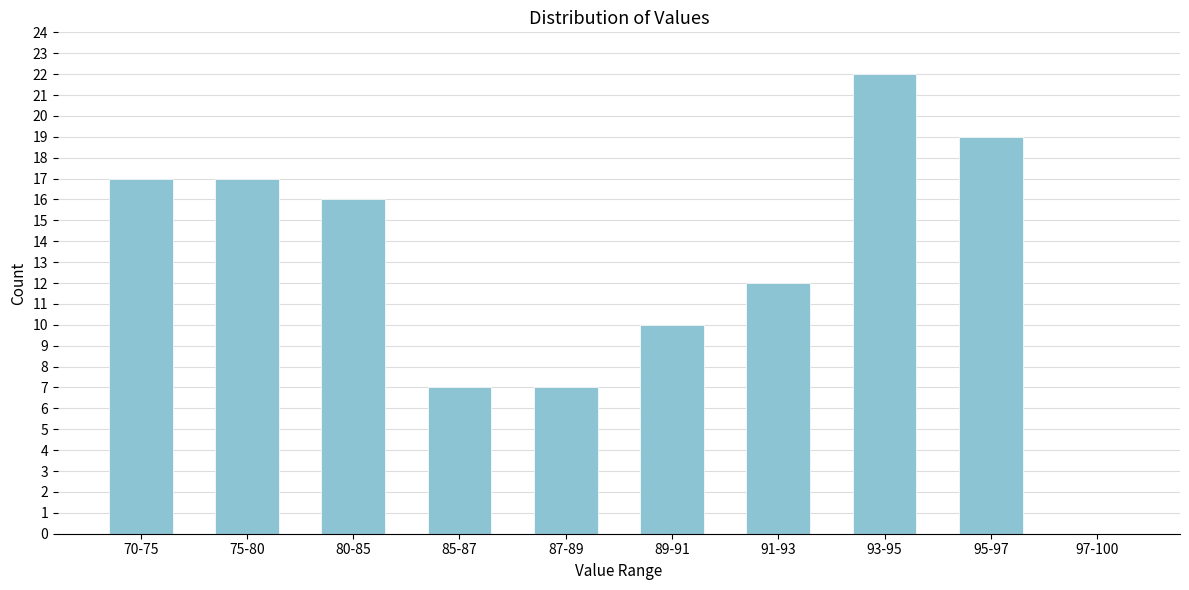

Reading right to left, extract all data points from this chart.

97-100=0	95-97=19	93-95=22	91-93=12	89-91=10	87-89=7	85-87=7	80-85=16	75-80=17	70-75=17